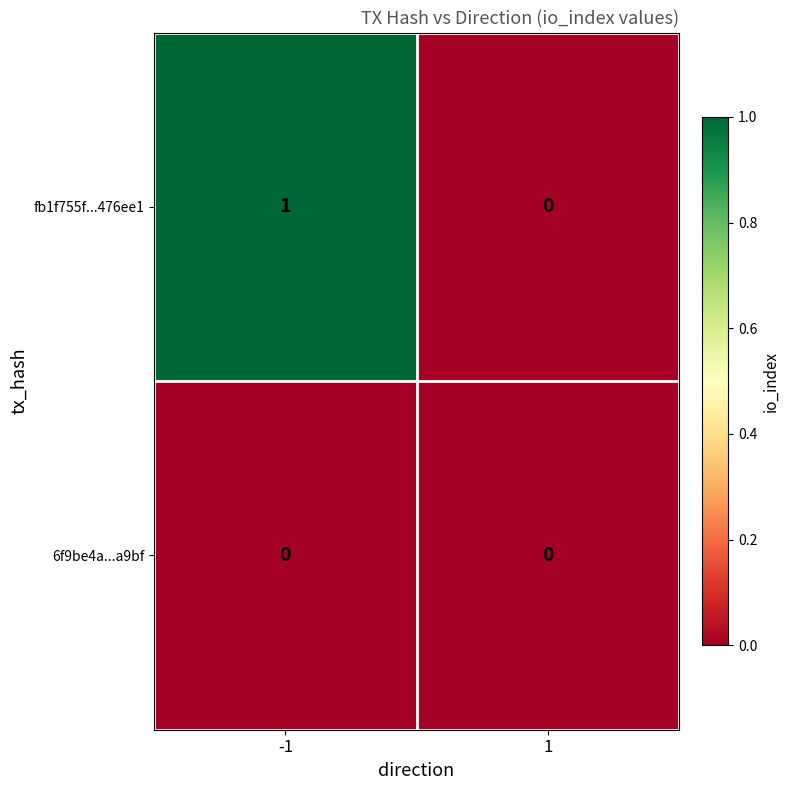

Is the value of fb1f755f...476ee1 at -1 greater than the value of 6f9be4a...a9bf at -1?

Yes